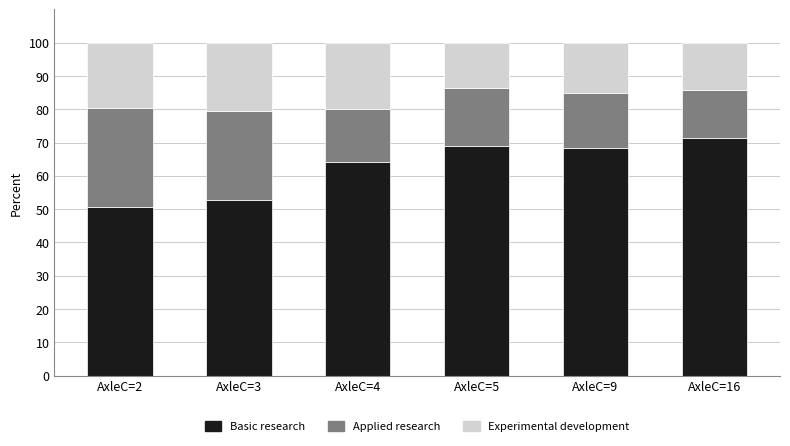

What is the total value across all series at AxleC=9?

100.0